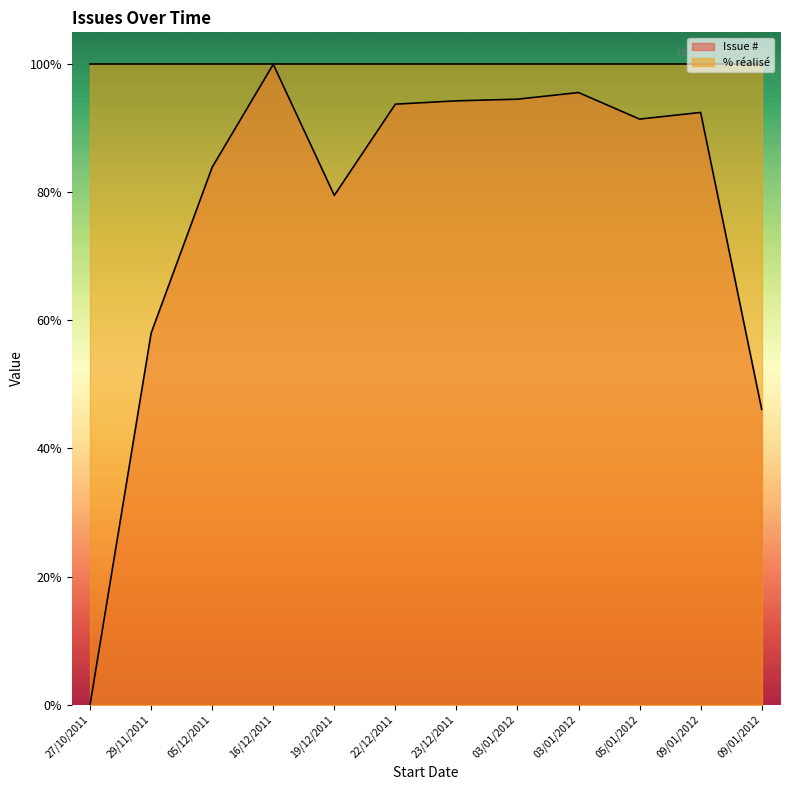

What is the difference between the values at 27/10/2011 and 19/12/2011?

79.5